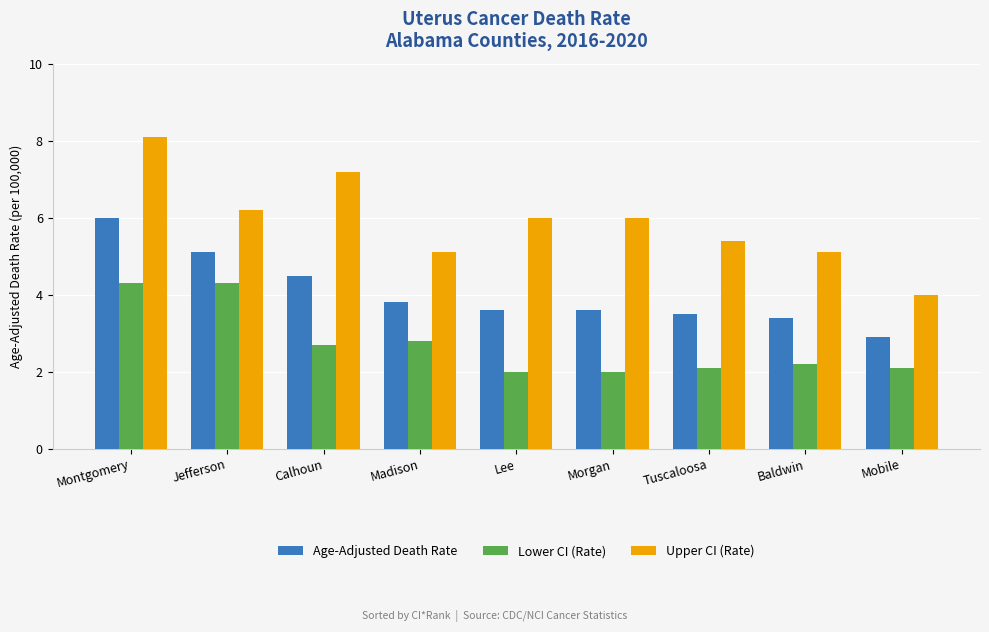

What is the approximate value of Upper CI (Rate) at Montgomery?

8.1